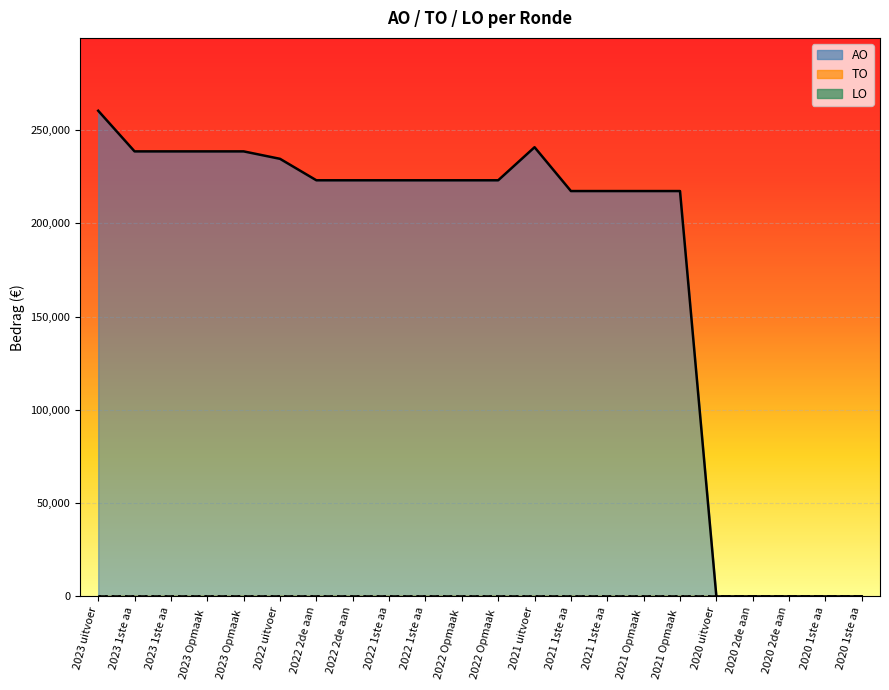

At how many categories does at least one series exceed 11490?

17